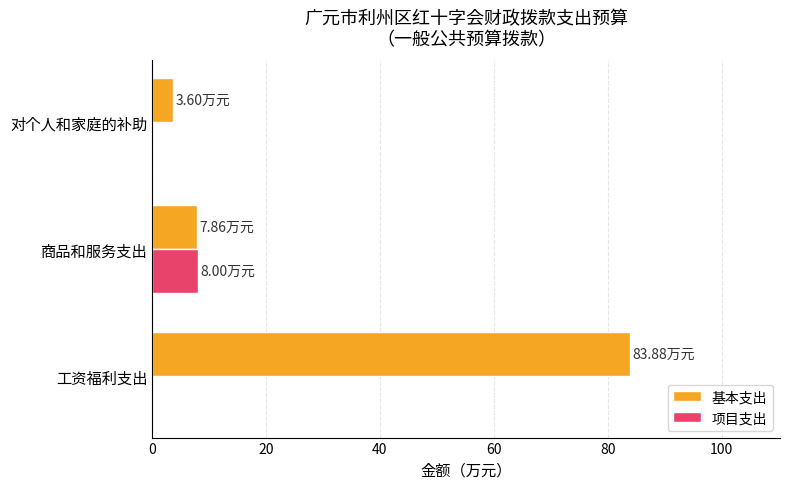

Which category has the highest value across all series?

工资福利支出